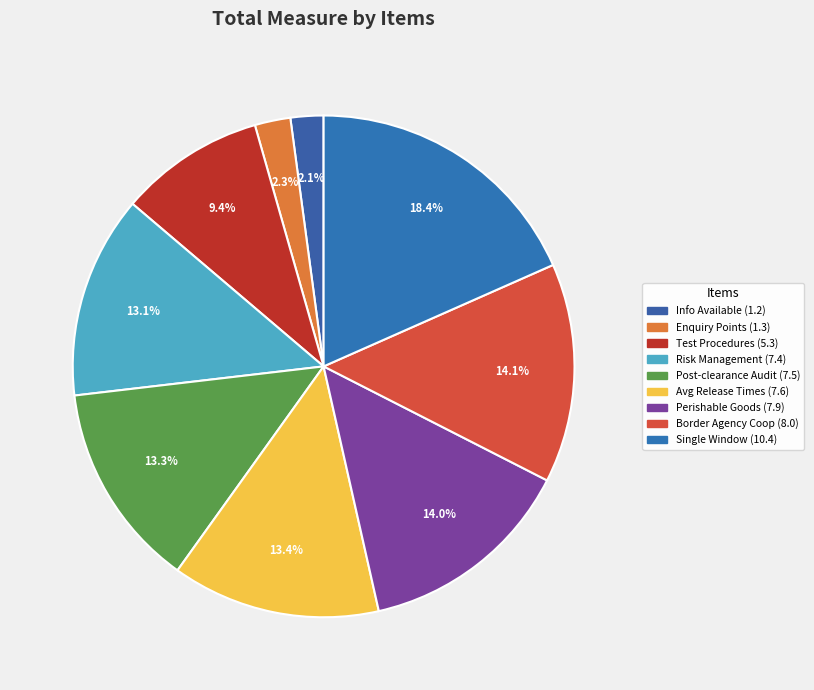

How many segments does this pie chart have?

9